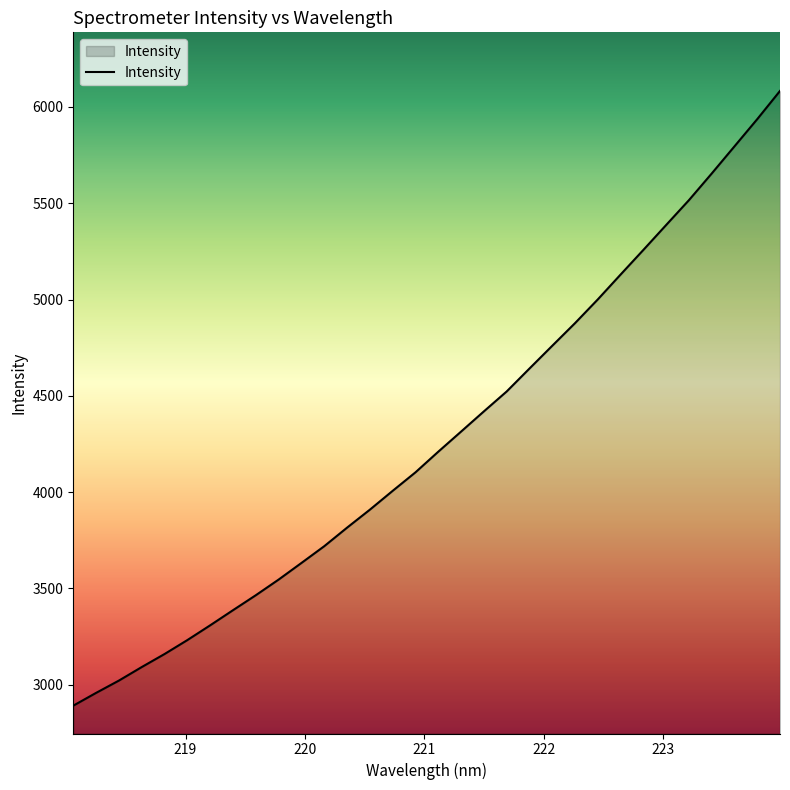

What is the difference between the maximum and minimum values?

3191.8